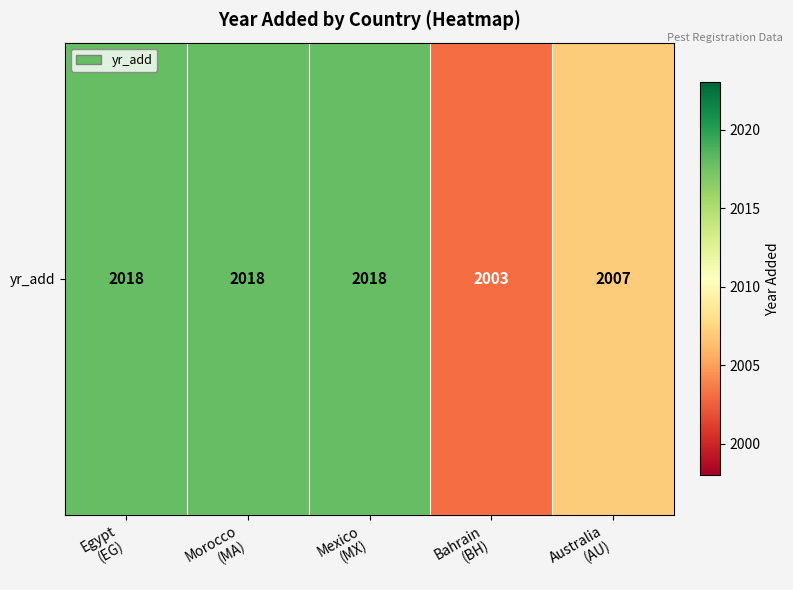

What is the sum of the values at Australia
(AU) and Mexico
(MX)?

4025